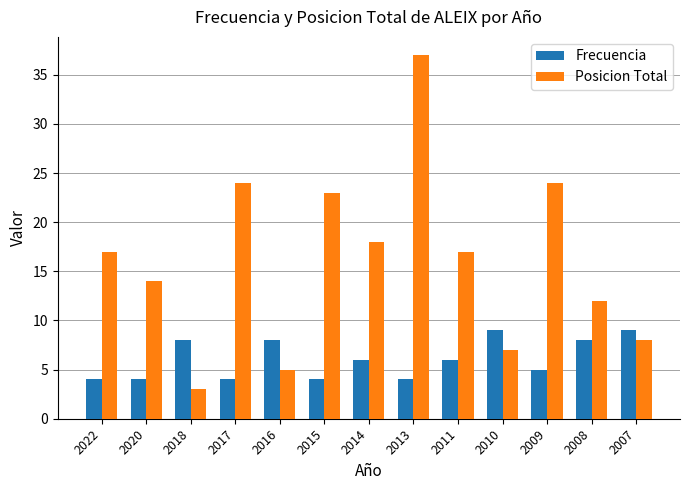

What is the lowest value of the Frecuencia series?

4